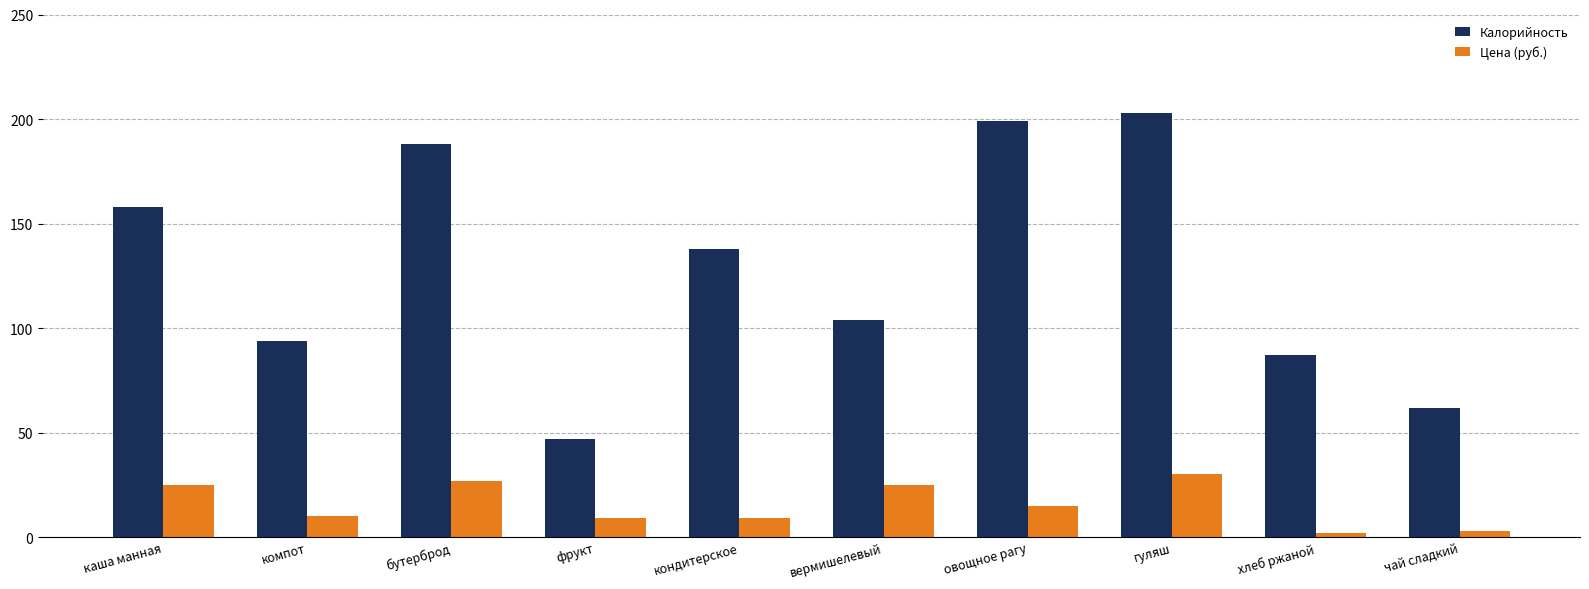

What is the difference between the highest and lowest values at хлеб ржаной?

85